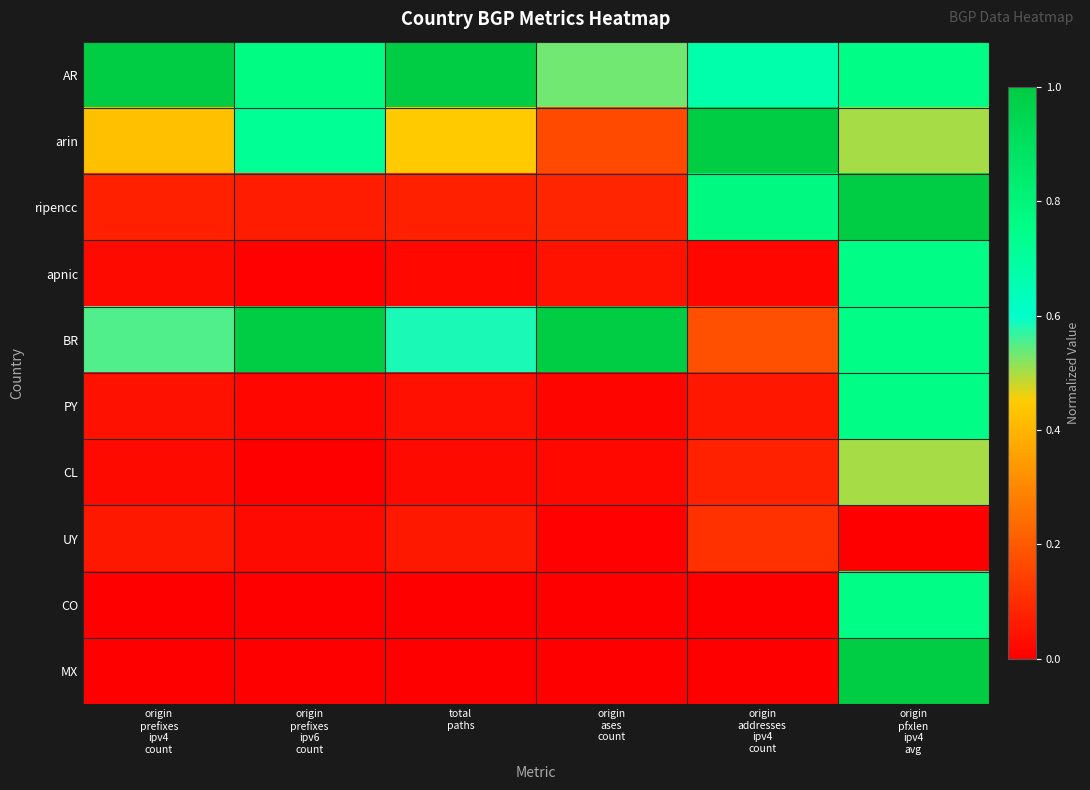

Reading left to right, what are all the values shown in this chart?

AR: origin
prefixes
ipv4
count=1.0	origin
prefixes
ipv6
count=0.8	total
paths=1.0	origin
ases
count=0.5	origin
addresses
ipv4
count=0.7	origin
pfxlen
ipv4
avg=0.8
arin: origin
prefixes
ipv4
count=0.4	origin
prefixes
ipv6
count=0.7	total
paths=0.4	origin
ases
count=0.2	origin
addresses
ipv4
count=1.0	origin
pfxlen
ipv4
avg=0.5
ripencc: origin
prefixes
ipv4
count=0.1	origin
prefixes
ipv6
count=0.1	total
paths=0.1	origin
ases
count=0.1	origin
addresses
ipv4
count=0.8	origin
pfxlen
ipv4
avg=1.0
apnic: origin
prefixes
ipv4
count=0.0	origin
prefixes
ipv6
count=0.0	total
paths=0.0	origin
ases
count=0.0	origin
addresses
ipv4
count=0.0	origin
pfxlen
ipv4
avg=0.8
BR: origin
prefixes
ipv4
count=0.6	origin
prefixes
ipv6
count=1.0	total
paths=0.6	origin
ases
count=1.0	origin
addresses
ipv4
count=0.2	origin
pfxlen
ipv4
avg=0.8
PY: origin
prefixes
ipv4
count=0.0	origin
prefixes
ipv6
count=0.0	total
paths=0.0	origin
ases
count=0.0	origin
addresses
ipv4
count=0.1	origin
pfxlen
ipv4
avg=0.8
CL: origin
prefixes
ipv4
count=0.0	origin
prefixes
ipv6
count=0.0	total
paths=0.0	origin
ases
count=0.0	origin
addresses
ipv4
count=0.1	origin
pfxlen
ipv4
avg=0.5
UY: origin
prefixes
ipv4
count=0.1	origin
prefixes
ipv6
count=0.0	total
paths=0.1	origin
ases
count=0.0	origin
addresses
ipv4
count=0.1	origin
pfxlen
ipv4
avg=0.0
CO: origin
prefixes
ipv4
count=0.0	origin
prefixes
ipv6
count=0.0	total
paths=0.0	origin
ases
count=0.0	origin
addresses
ipv4
count=0.0	origin
pfxlen
ipv4
avg=0.8
MX: origin
prefixes
ipv4
count=0.0	origin
prefixes
ipv6
count=0.0	total
paths=0.0	origin
ases
count=0.0	origin
addresses
ipv4
count=0.0	origin
pfxlen
ipv4
avg=1.0